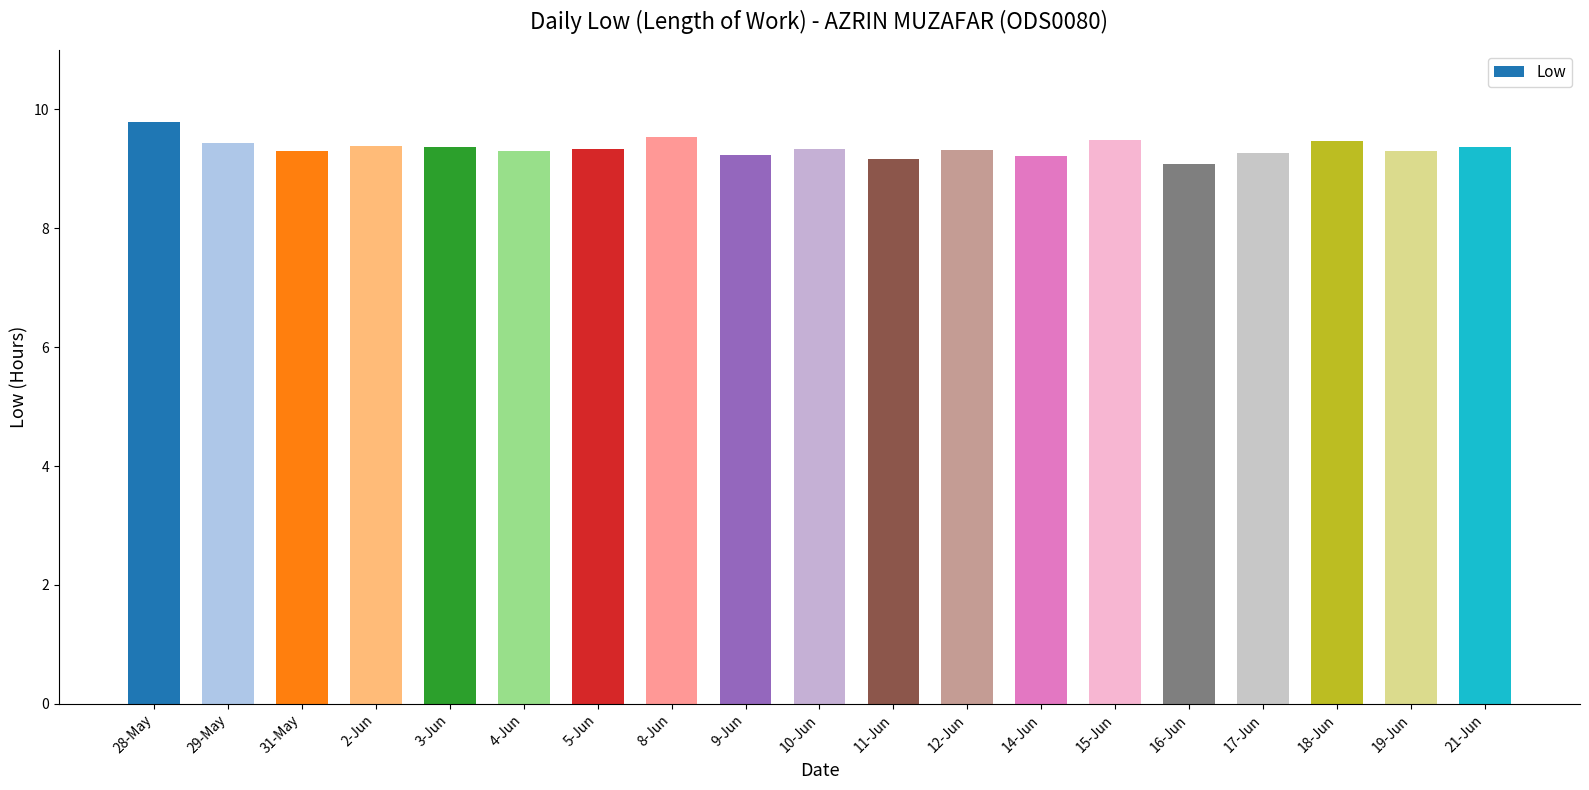

The value at 4-Jun is 5.7. True or false?

False